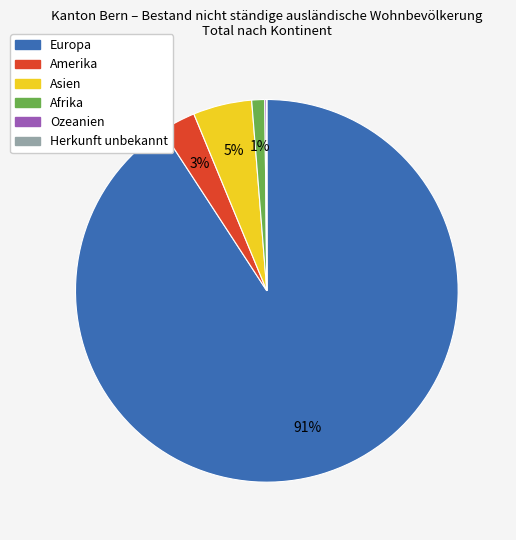

What percentage is the Afrika slice, to the nearest percent?

1%